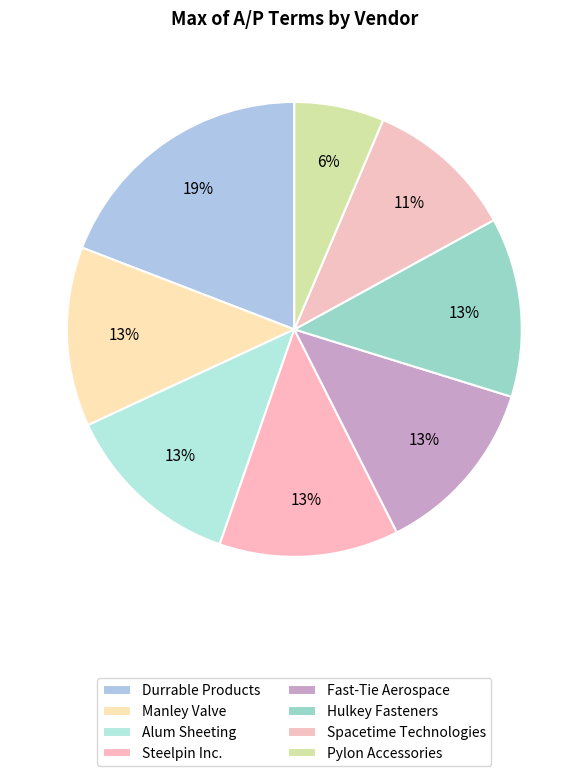

Is there any slice that represents more than half of the pie?

No